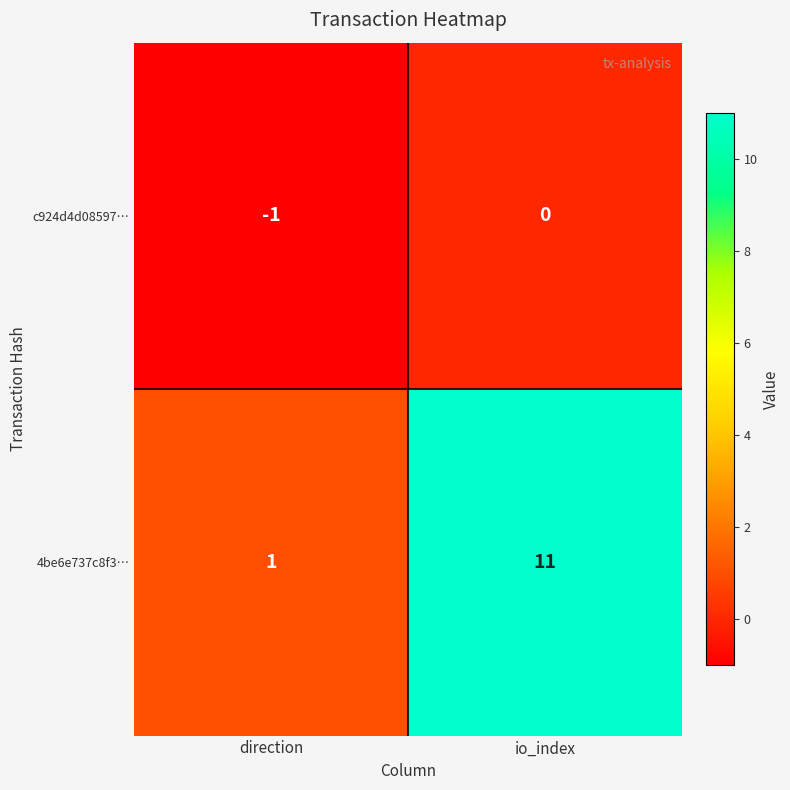

Is the value of c924d4d08597… at direction greater than the value of 4be6e737c8f3… at io_index?

No